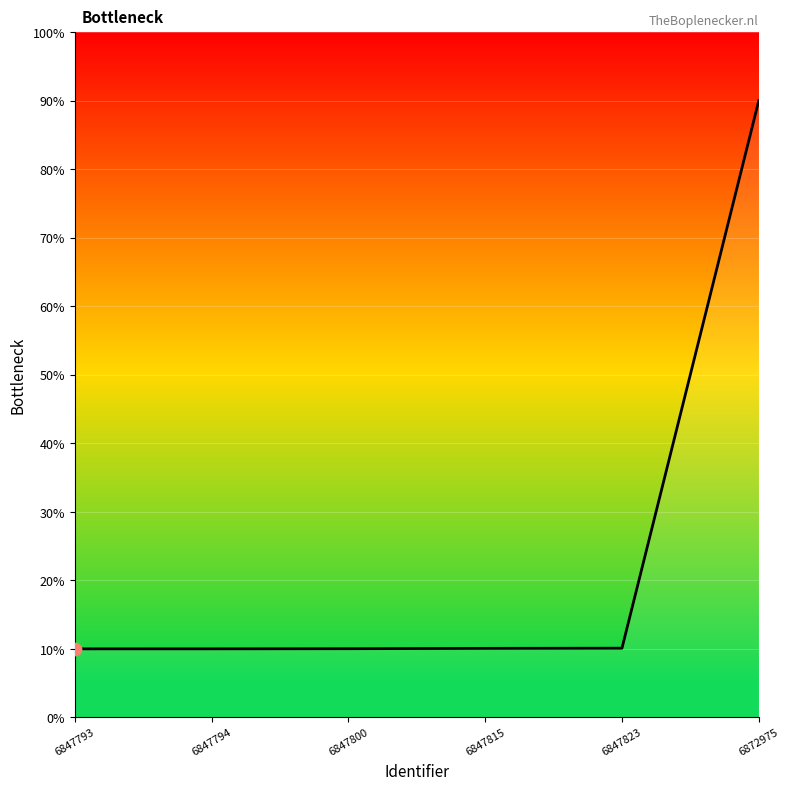

What is the change in value from 6847793 to 6872975?

+80.0